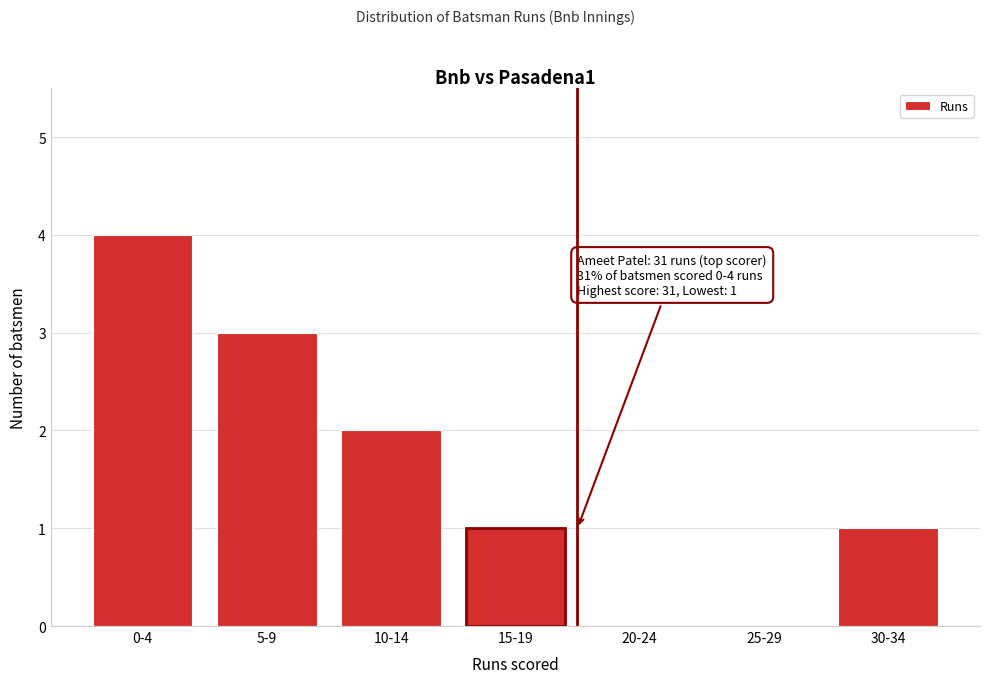

Reading right to left, what are all the values shown in this chart?

30-34=1	25-29=0	20-24=0	15-19=1	10-14=2	5-9=3	0-4=4